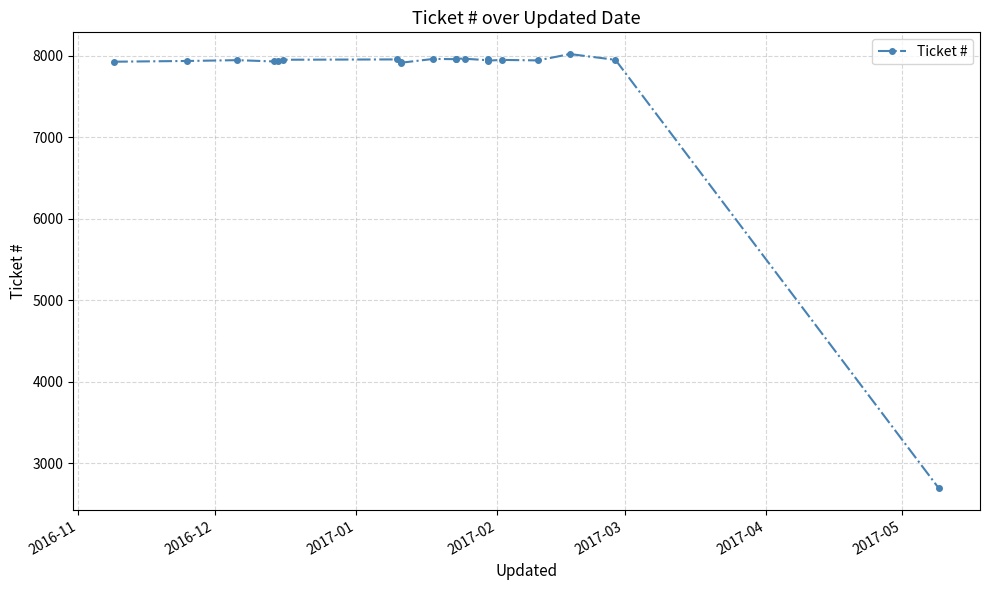

True or false: the data shows 7943 at 2017-03.

True